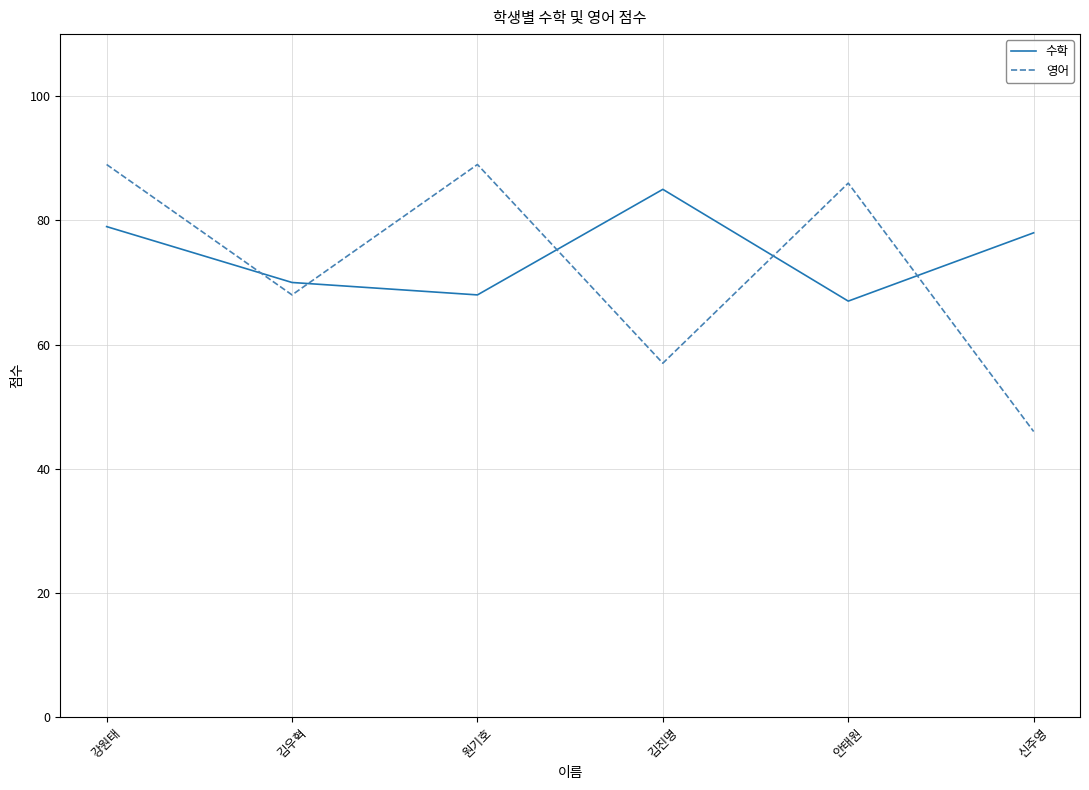

Which series ends up on top after the final intersection of 영어 and 수학?

수학